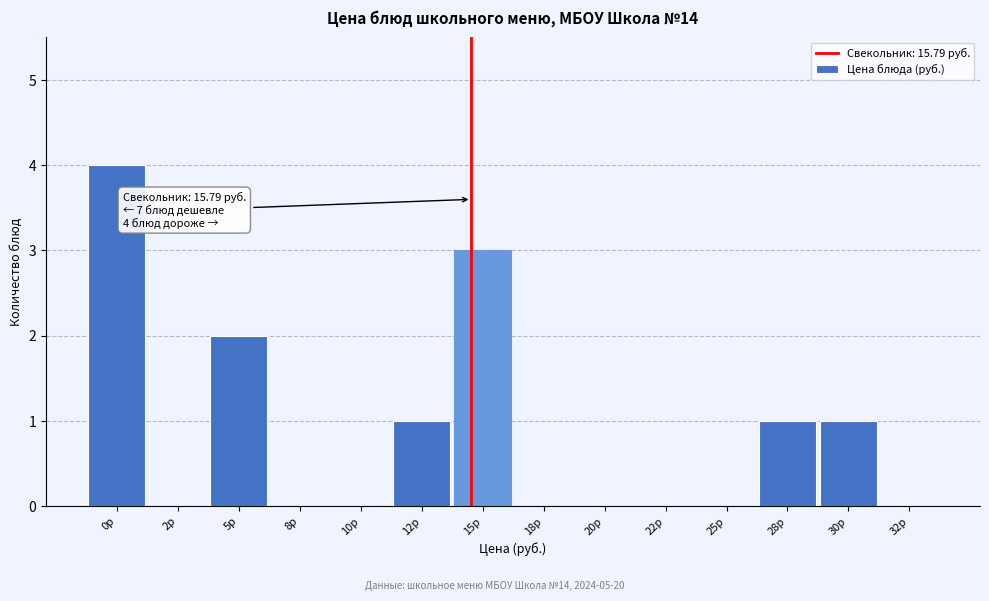

Reading left to right, what are all the values shown in this chart?

0р=4	2р=0	5р=2	8р=0	10р=0	12р=1	15р=3	18р=0	20р=0	22р=0	25р=0	28р=1	30р=1	32р=0